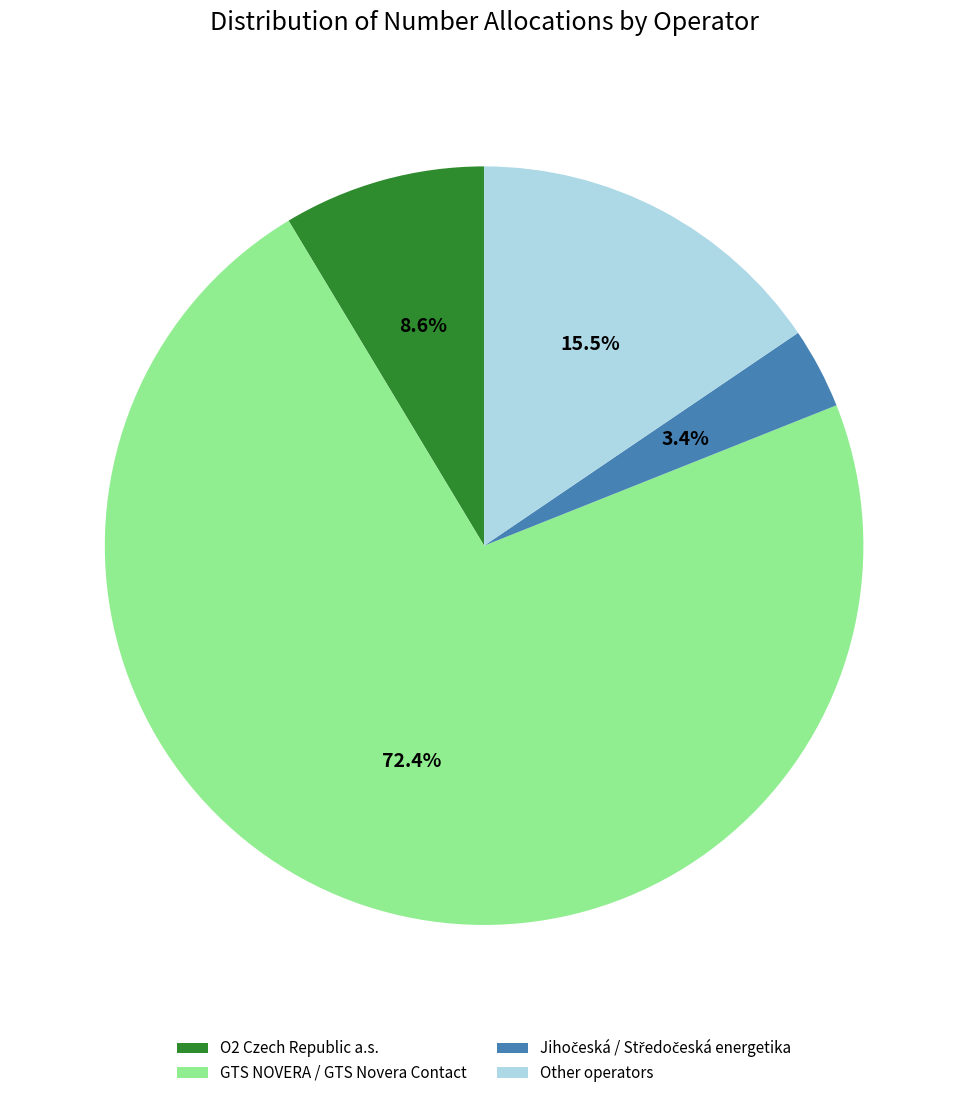

What is the largest slice in the pie chart?

GTS NOVERA / GTS Novera Contact